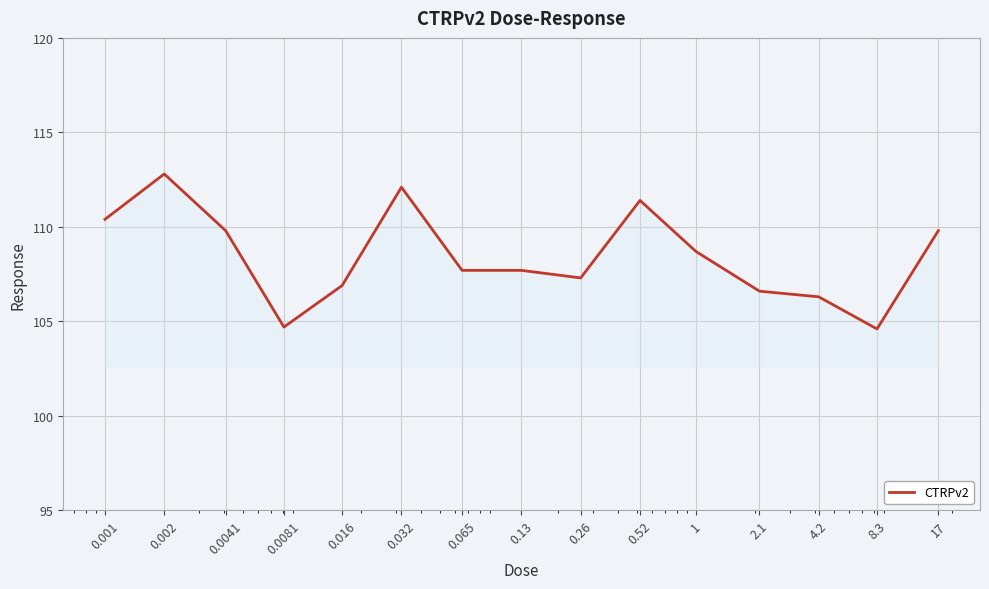

What is the maximum value shown in the chart?

112.8